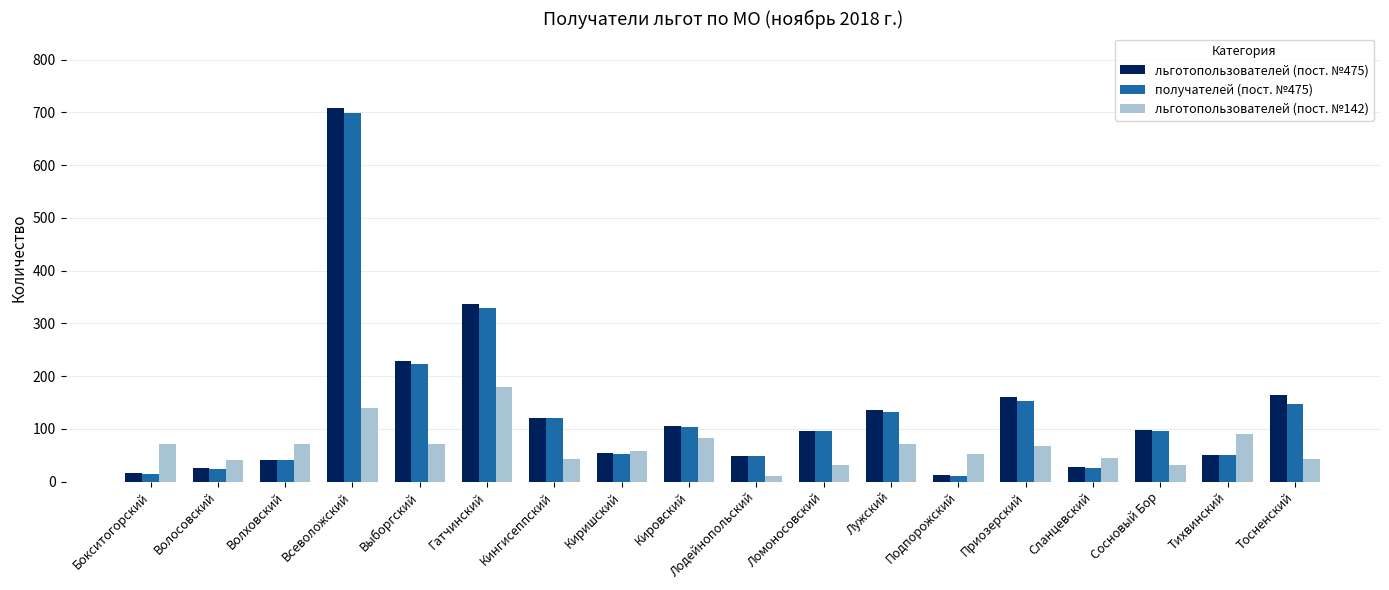

At which category is the sum across all series the highest?

Всеволожский